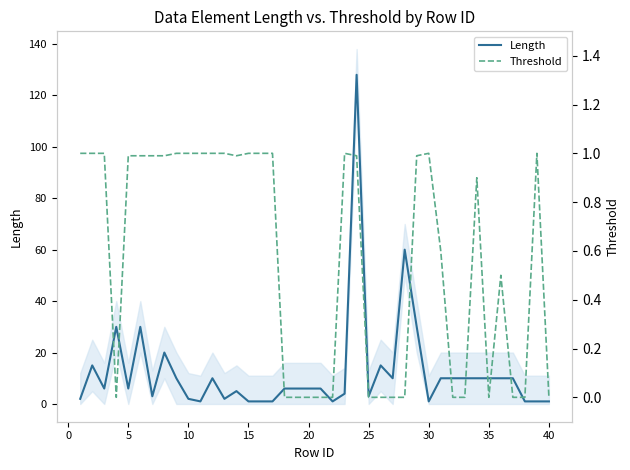

What is the sum of all Length values?

494